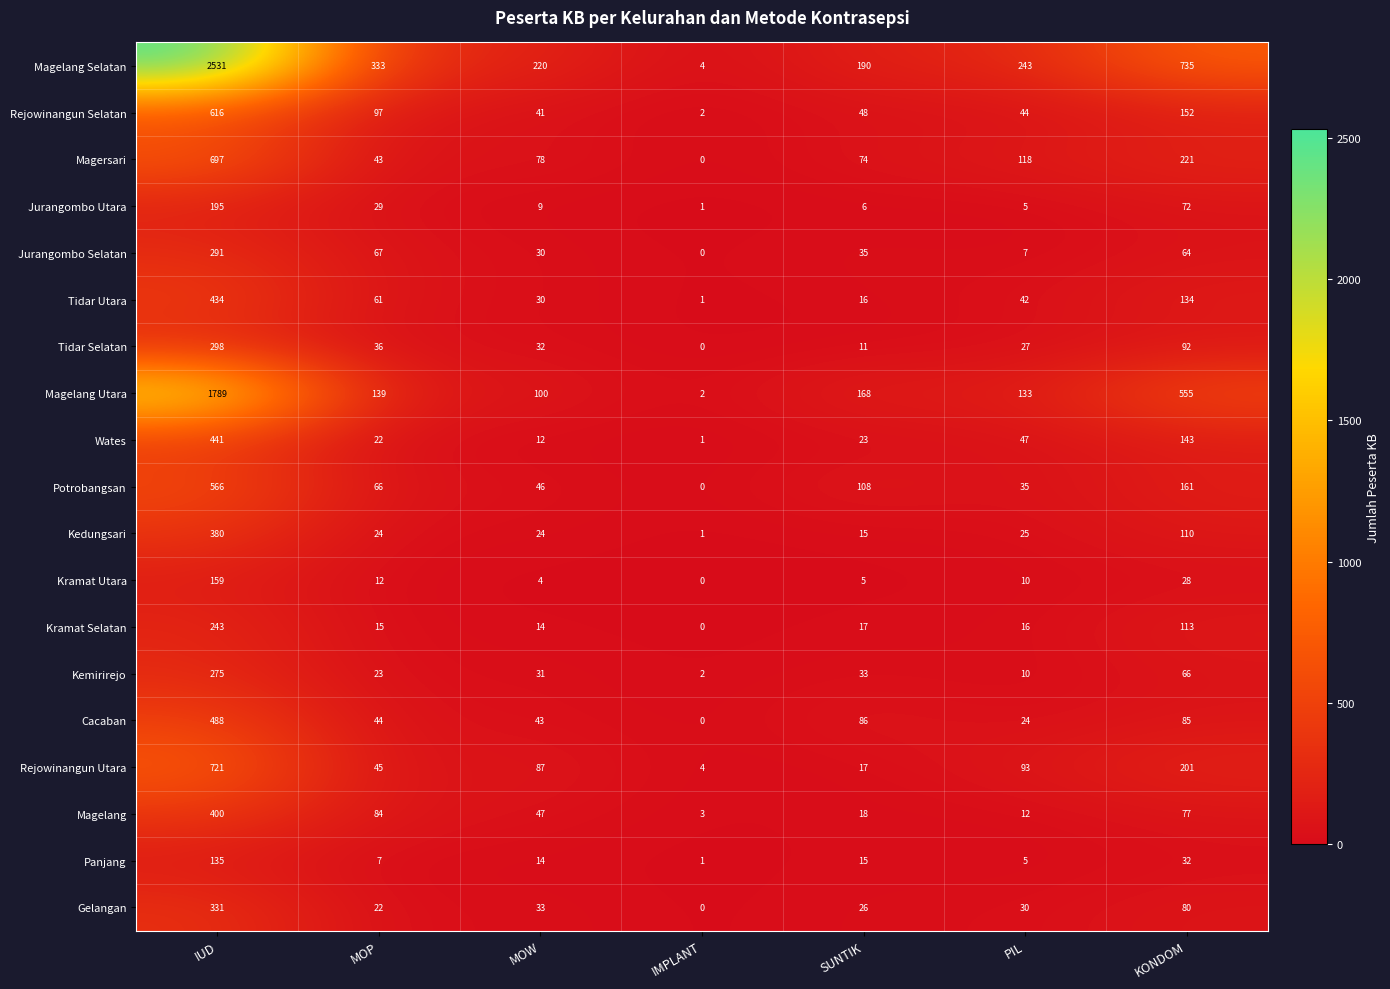

What is the difference between the highest and lowest values at MOP?

326